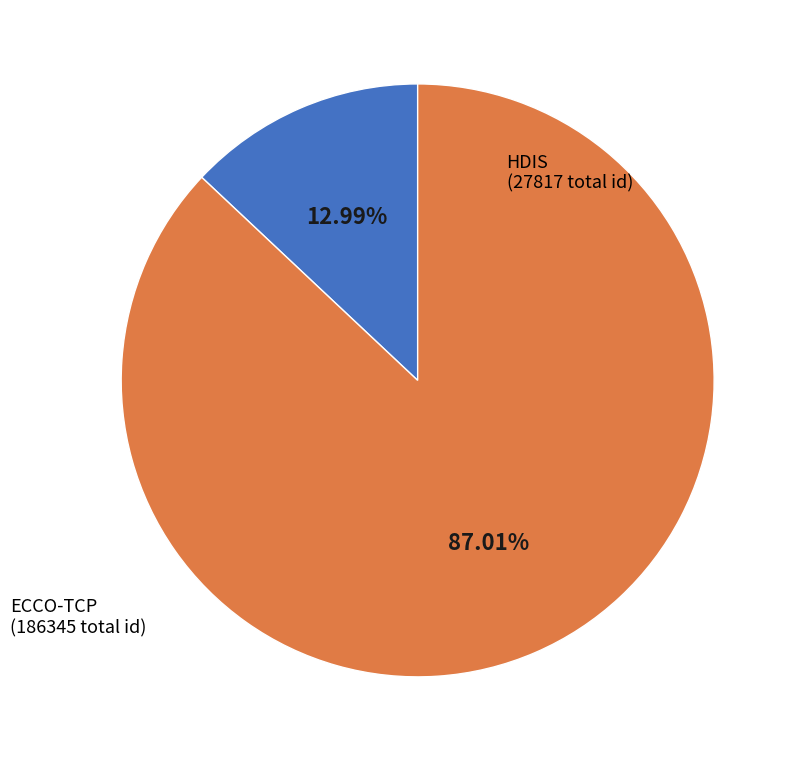

Does any single category account for the majority?

Yes